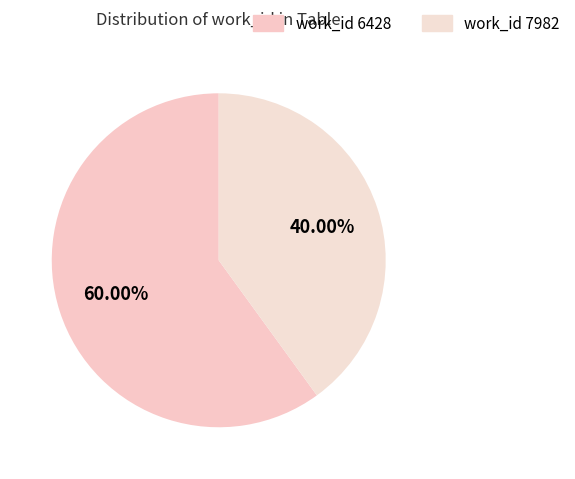

Count the number of slices in the pie.

2